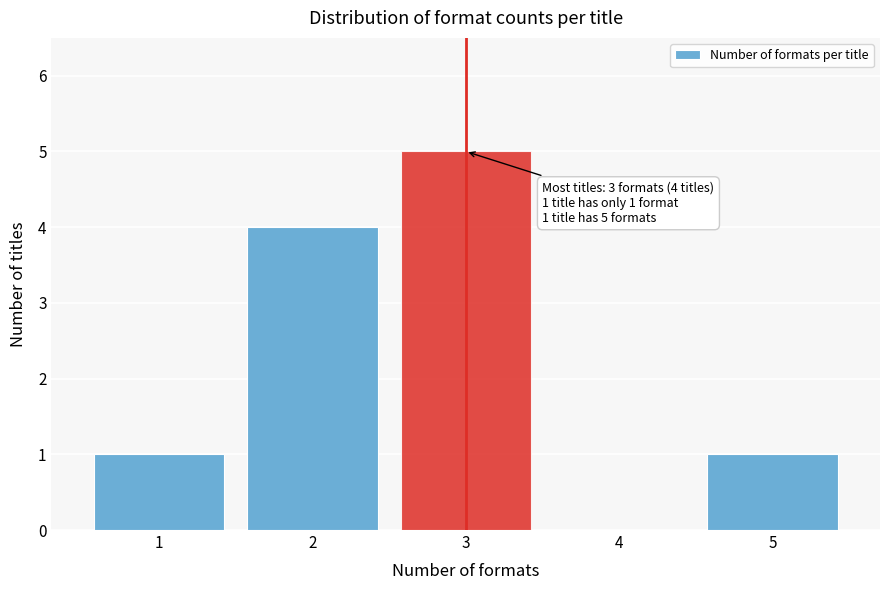

Reading right to left, extract all data points from this chart.

5=1	4=0	3=5	2=4	1=1